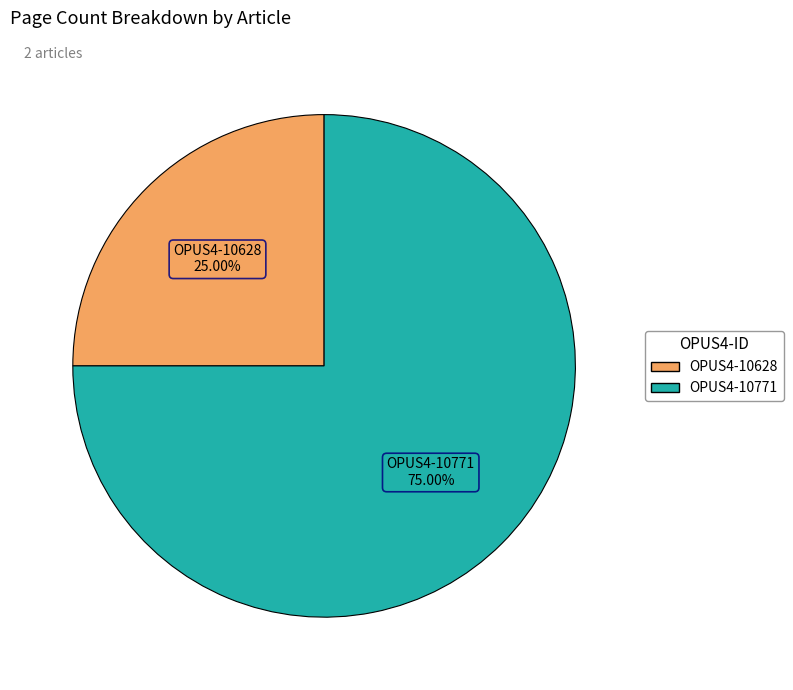

To the nearest percent, what is the average slice percentage?

50%